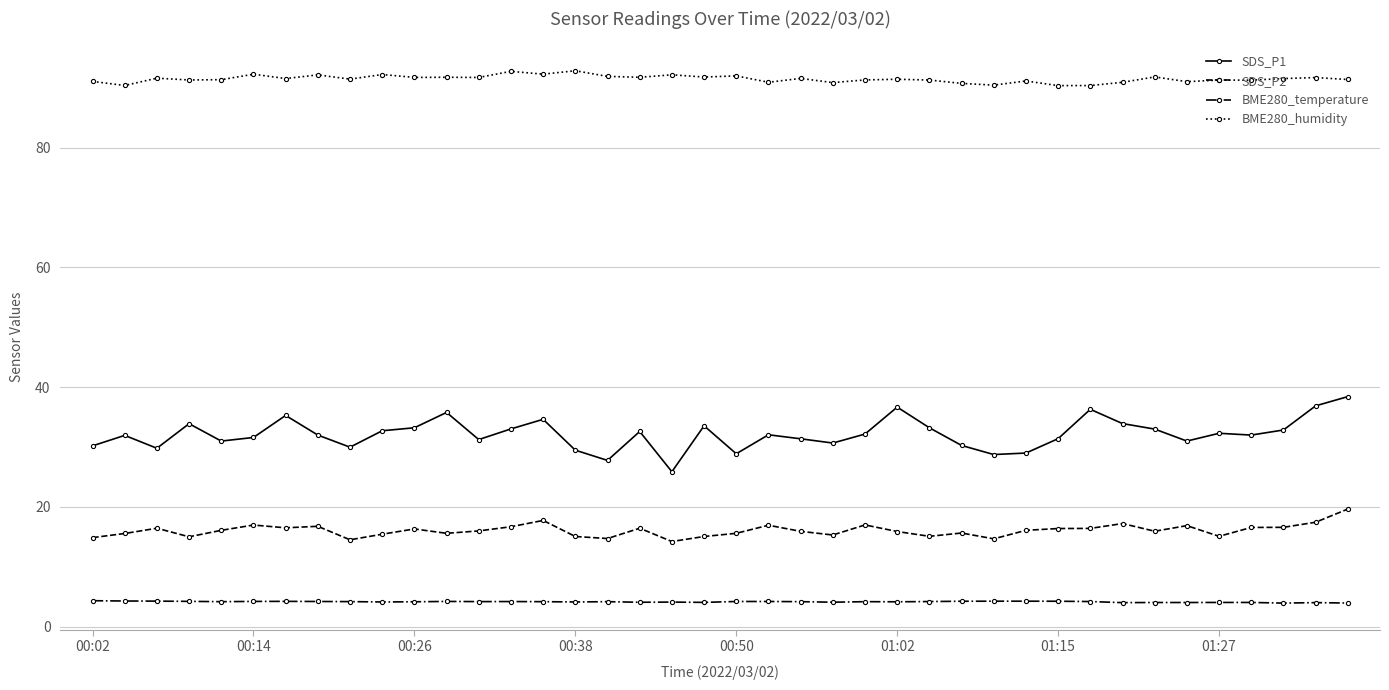

What is the value of the SDS_P1 point at the 14th from the left?

33.0